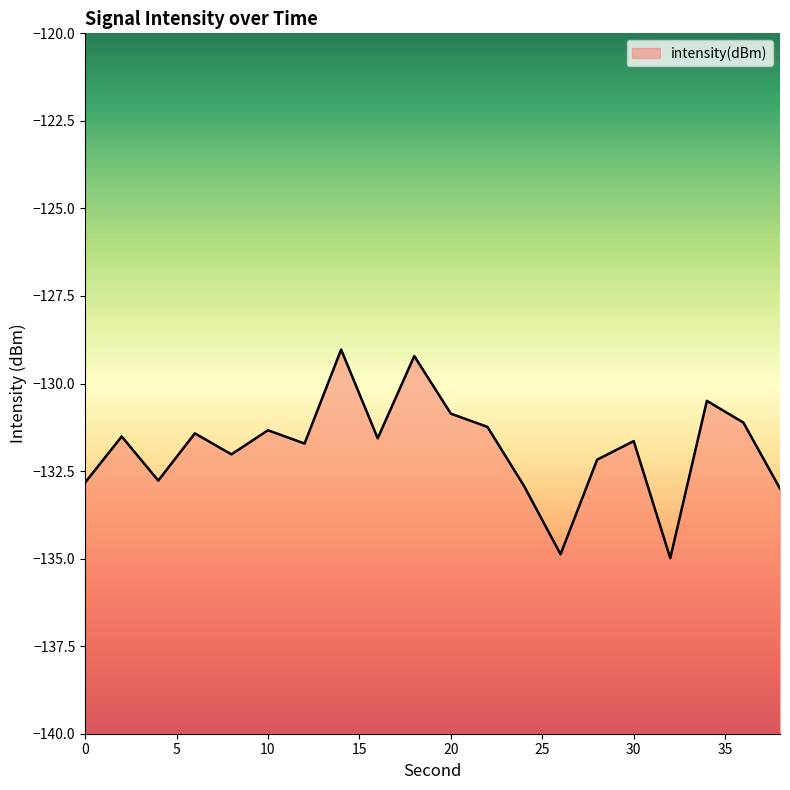

Reading left to right, transcribe all the data shown in this chart.

-132.8	-131.5	-132.8	-131.4	-132.0	-131.3	-131.7	-129.0	-131.6	-129.2	-130.9	-131.2	-132.9	-134.9	-132.2	-131.6	-135.0	-130.5	-131.1	-133.0